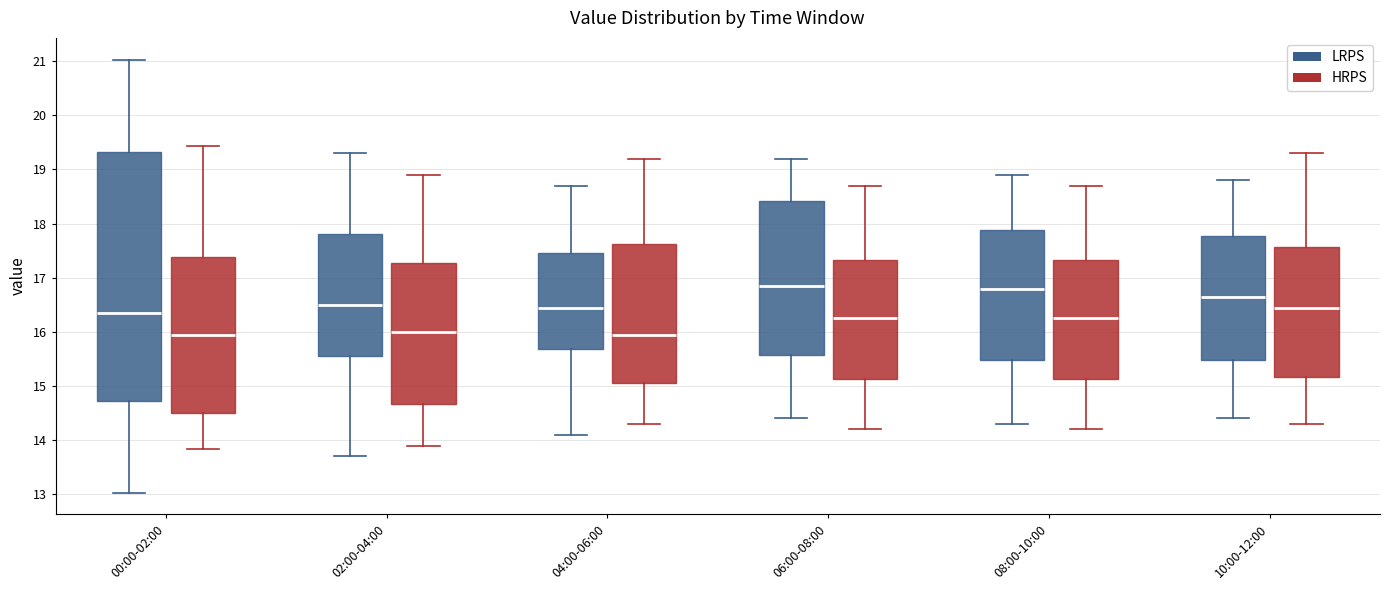

Where does the upper whisker of the box for 02:00-04:00 (LRPS) end on the y-axis? The values are not printed on the chart, so give them approximately, as read against the axis.

19.3